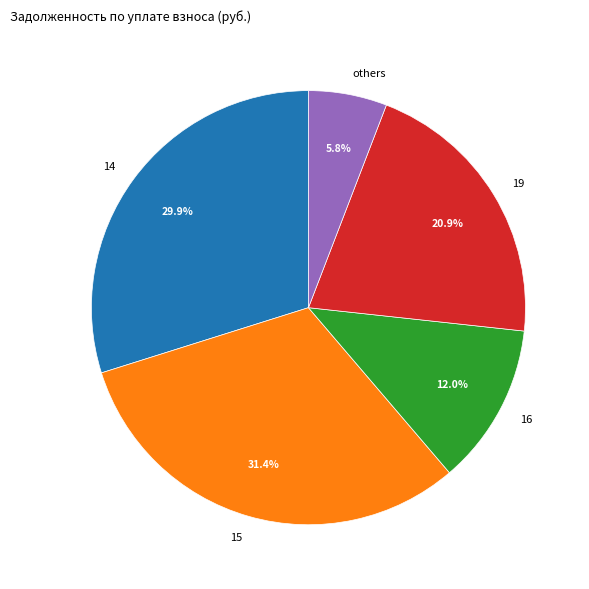

Is 14 the majority of the pie?

No